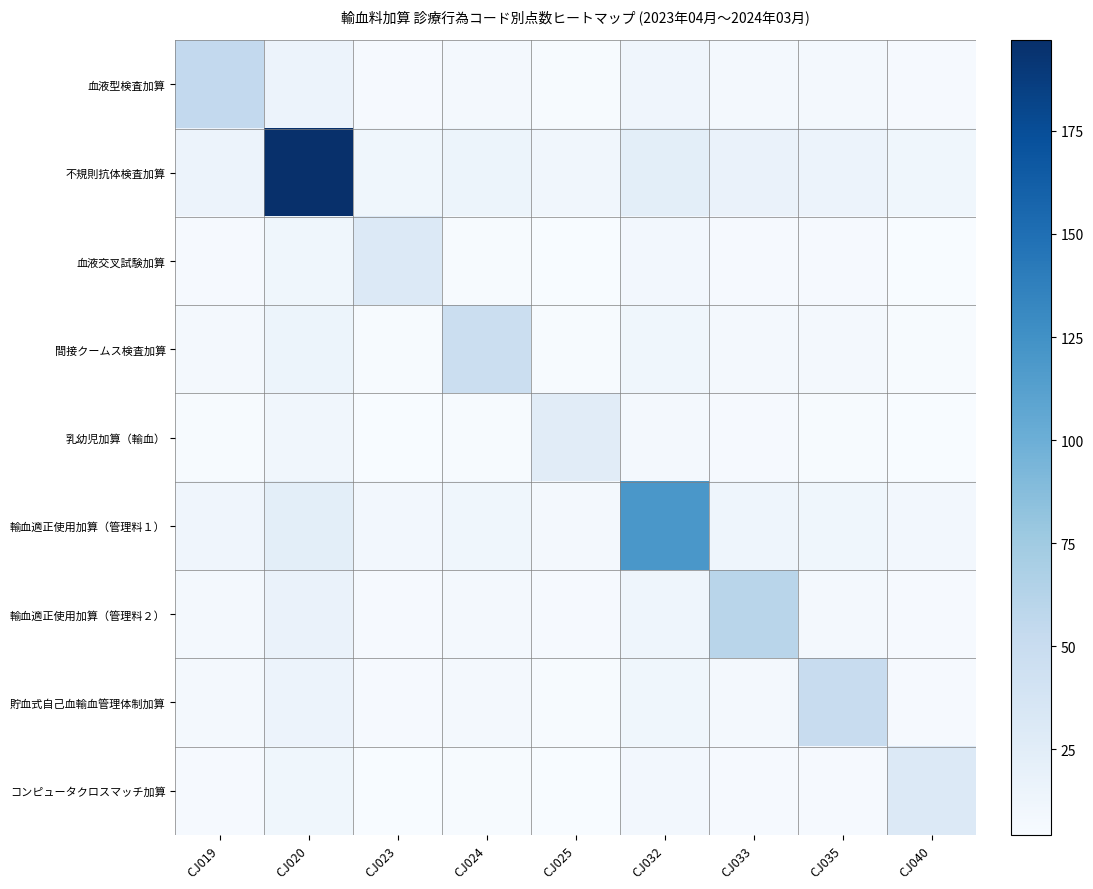

Rank the series by their maximum value, from lowest to highest.

乳幼児加算（輸血）, 血液交叉試験加算, コンピュータクロスマッチ加算, 間接クームス検査加算, 貯血式自己血輸血管理体制加算, 血液型検査加算, 輸血適正使用加算（管理料２）, 輸血適正使用加算（管理料１）, 不規則抗体検査加算